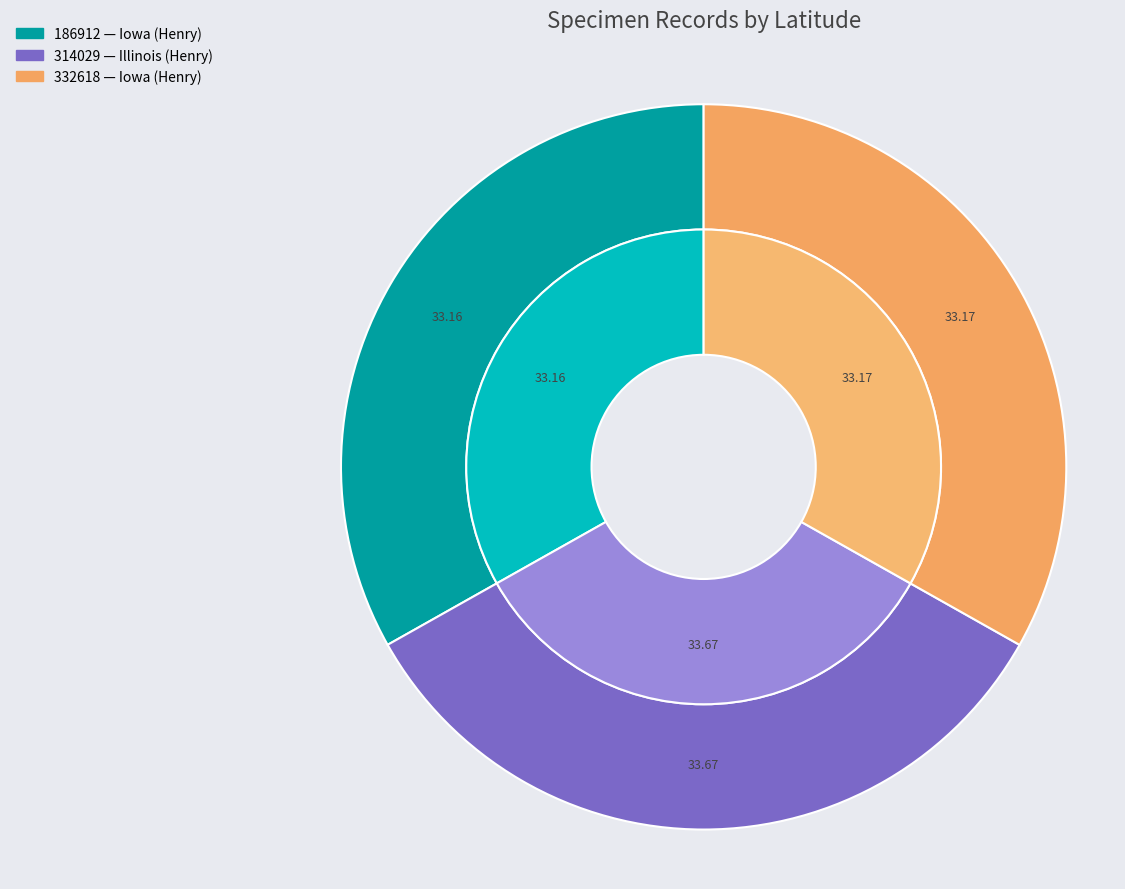

To the nearest percent, what is the average slice percentage?

33%